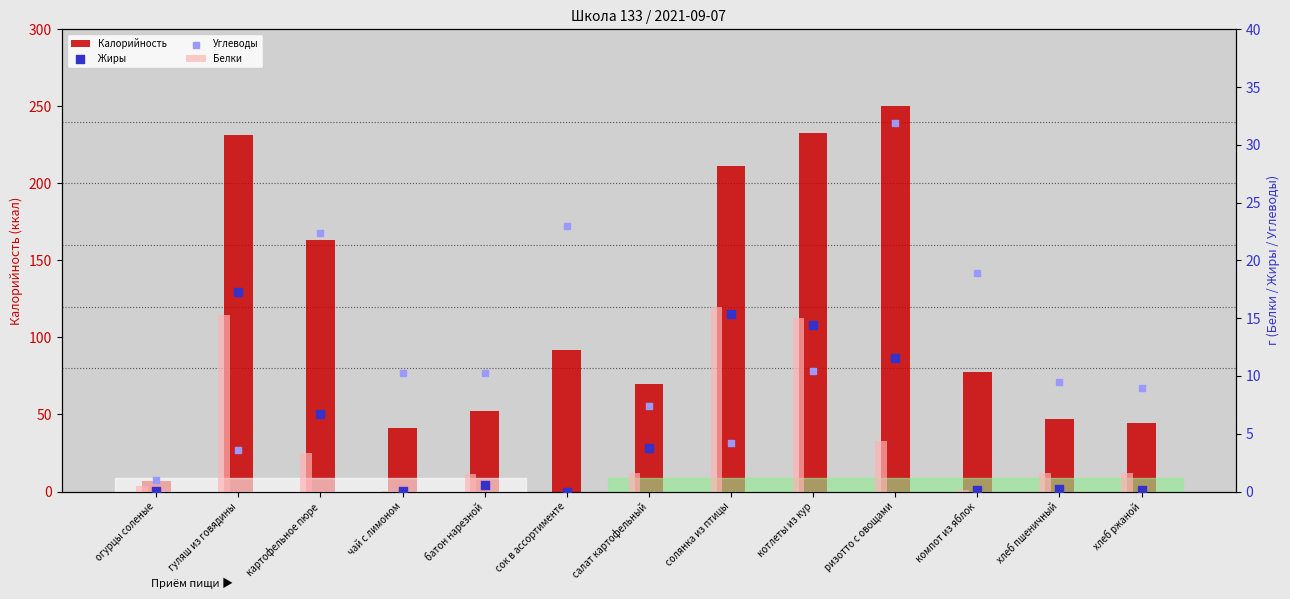

Which series has the largest total across all categories?

Калорийность